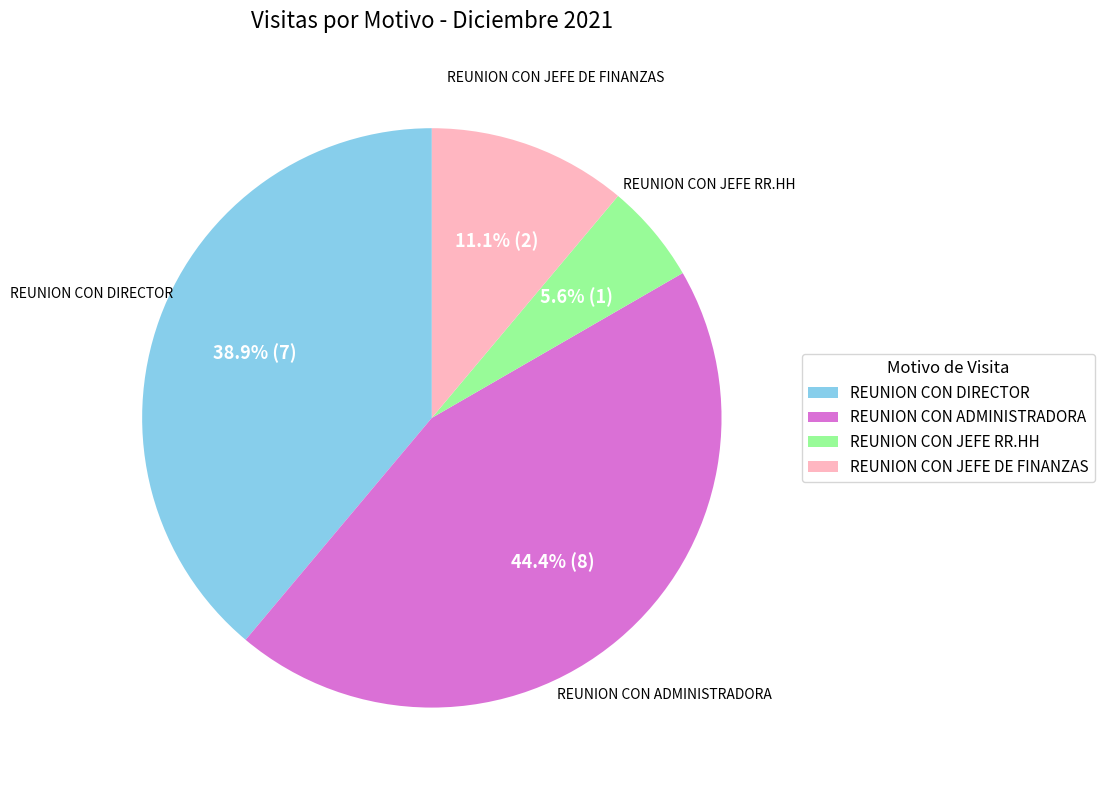

Is the sum of REUNION CON JEFE DE FINANZAS and REUNION CON ADMINISTRADORA greater than half?

Yes